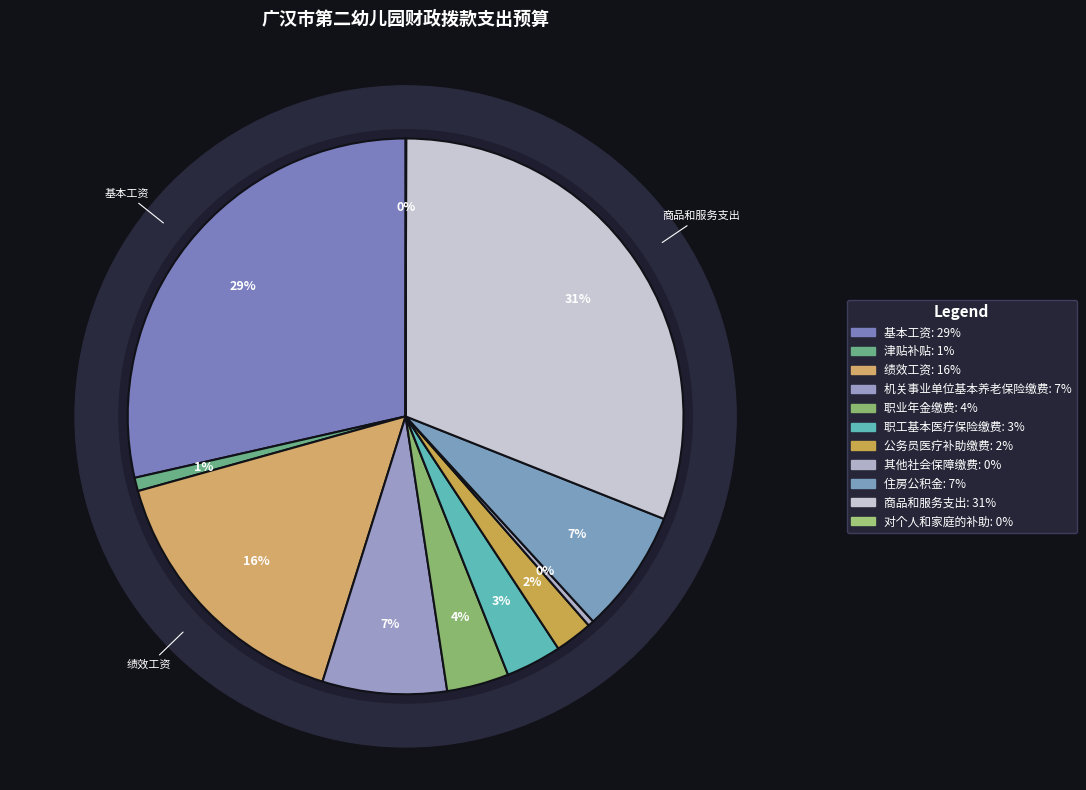

The 职工基本医疗保险缴费 slice represents 3% of the pie. True or false?

True